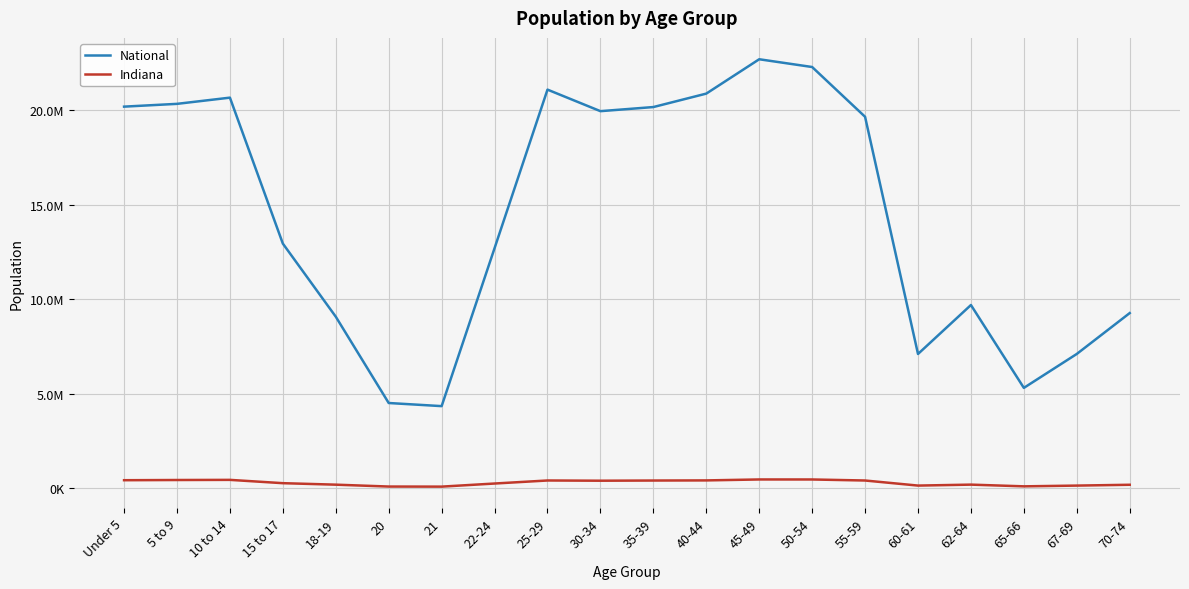

At which category does National reach its first local valley?

21